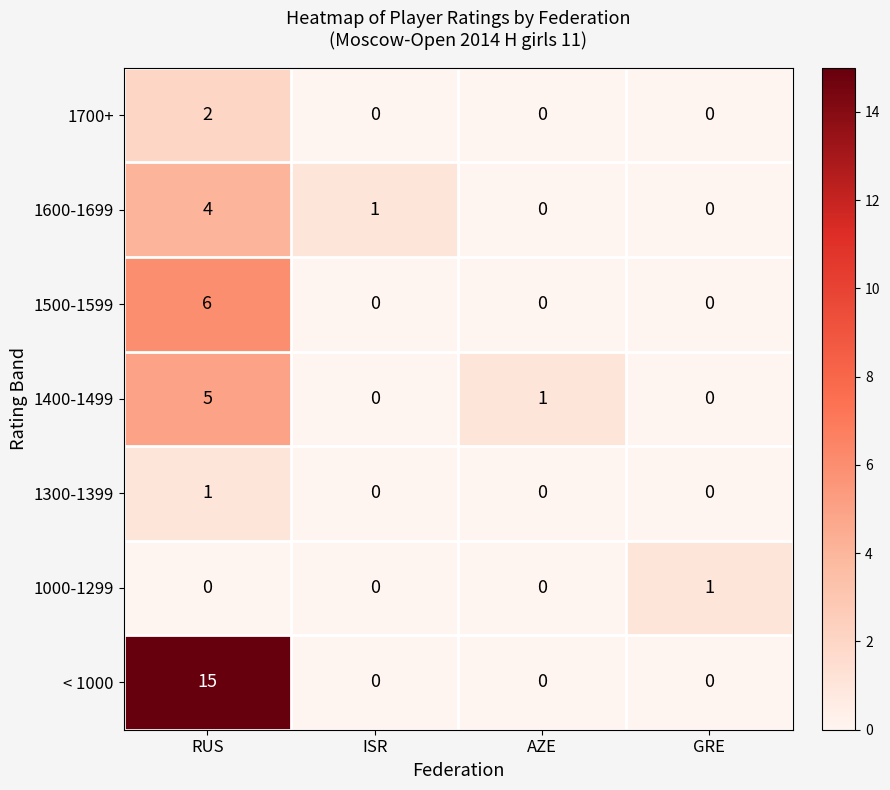

Between RUS and ISR, which series saw the biggest shift?

< 1000